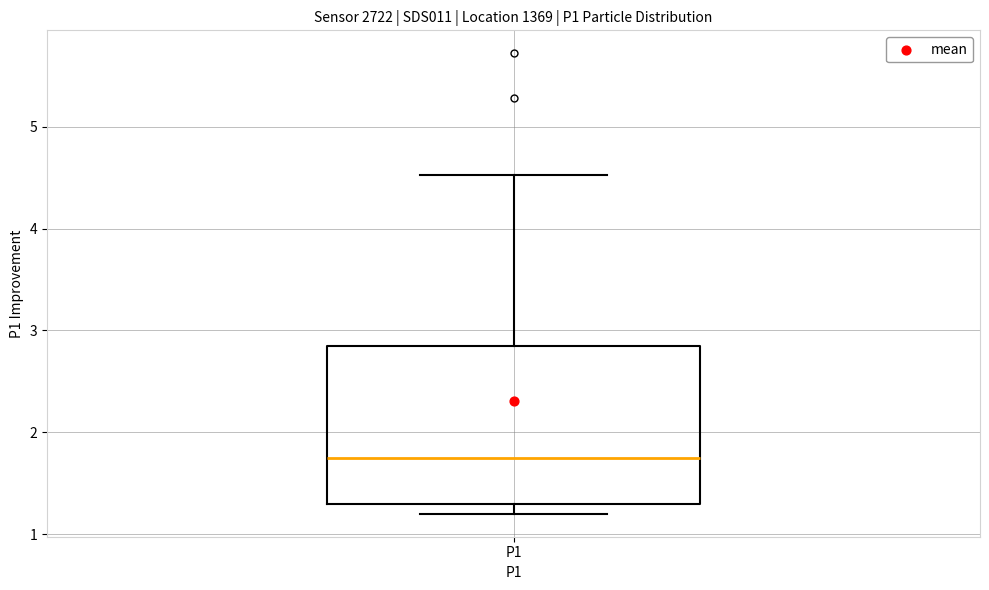

Transcribe this box plot: give where the median line is, the range the box spans, and where the two whiskers end, as read against the y-axis. The values are not printed on the chart, so give them approximately, as read against the axis.

median 1.8, box 1.3 to 2.8, whiskers 1.2 to 4.5